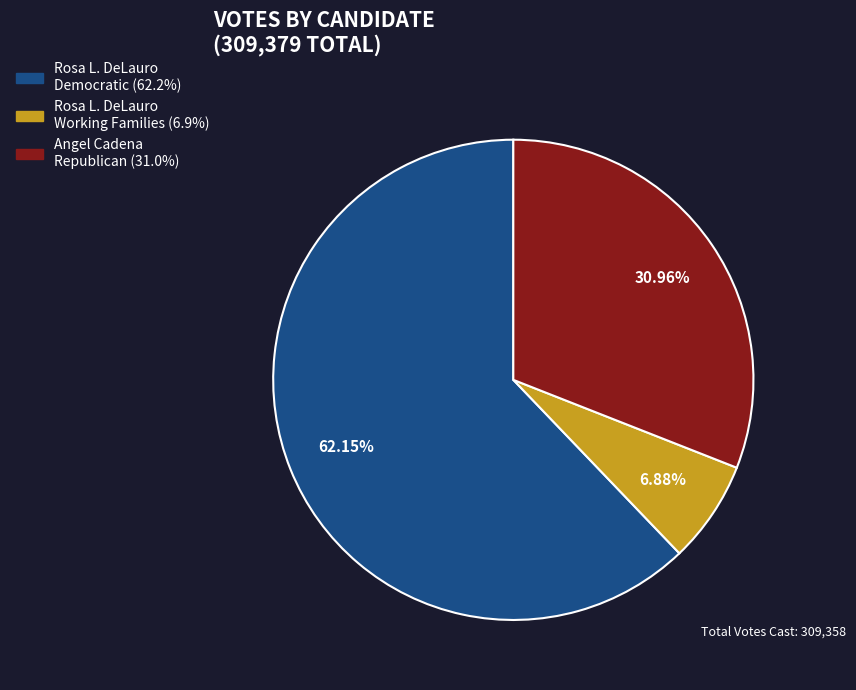

To the nearest percent, what is the difference between the largest and smallest slice percentages?

55%